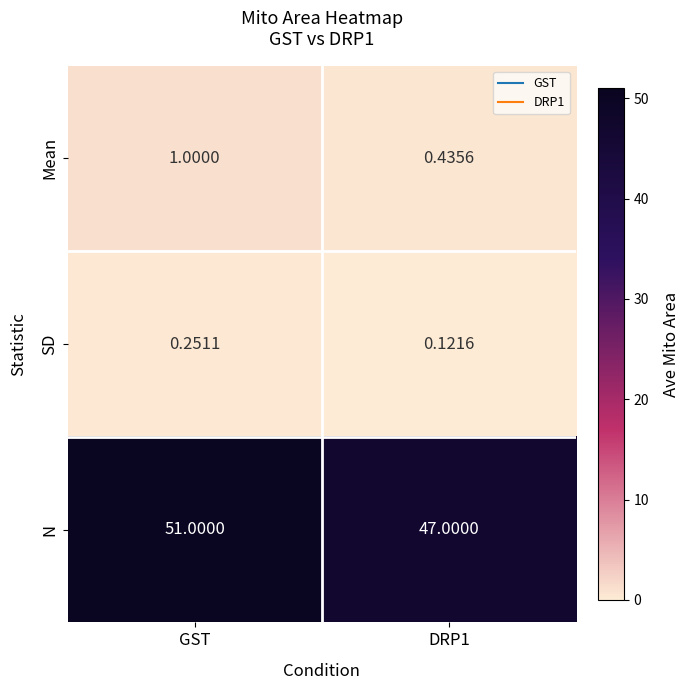

Between GST and DRP1, which series saw the biggest shift?

N